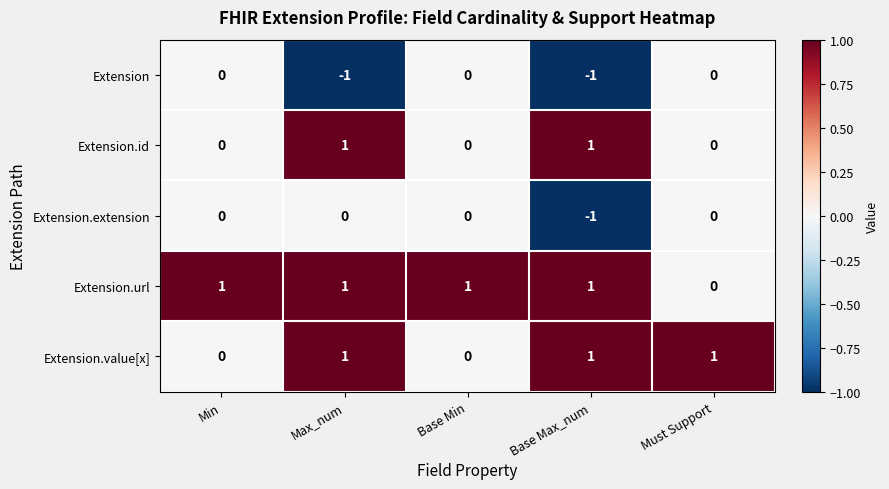

Count the number of data series in this chart.

5